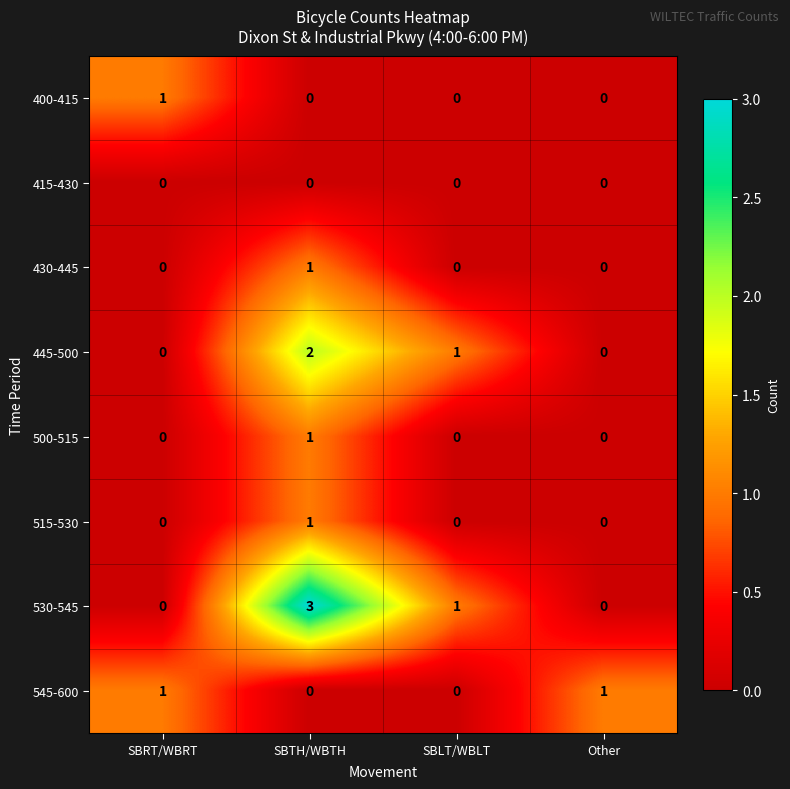

The value of 400-415 at Other is 0. True or false?

True